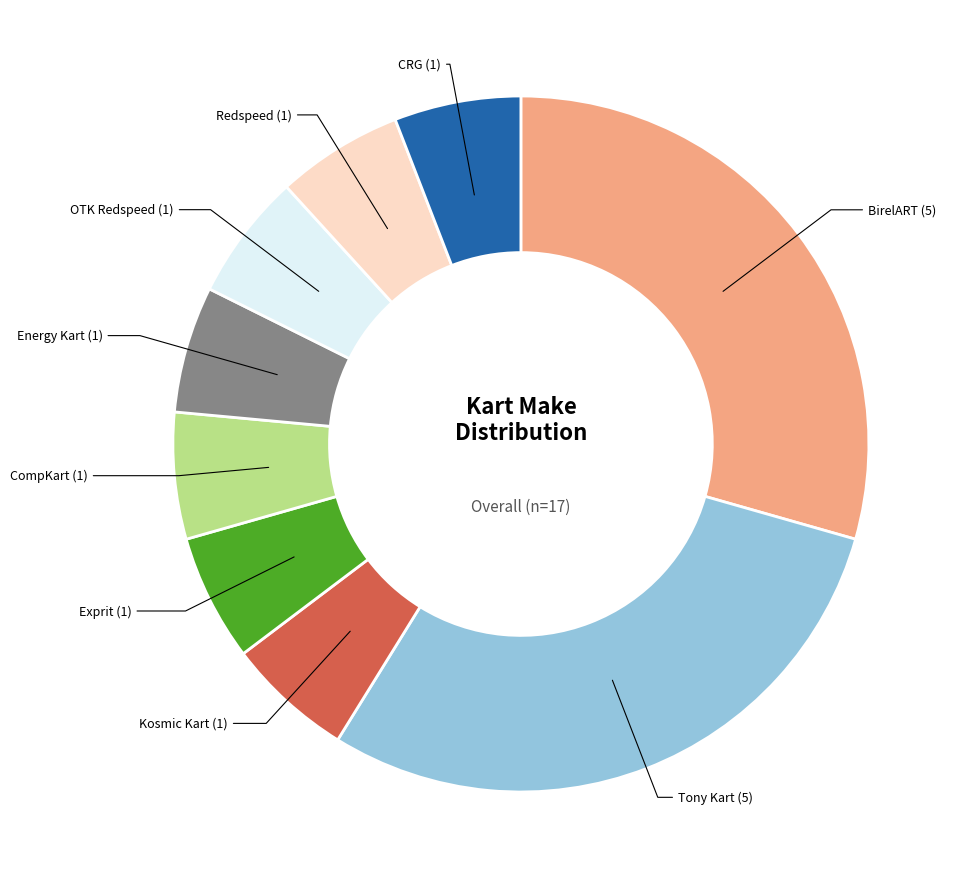

How many slices are in this pie chart?

9